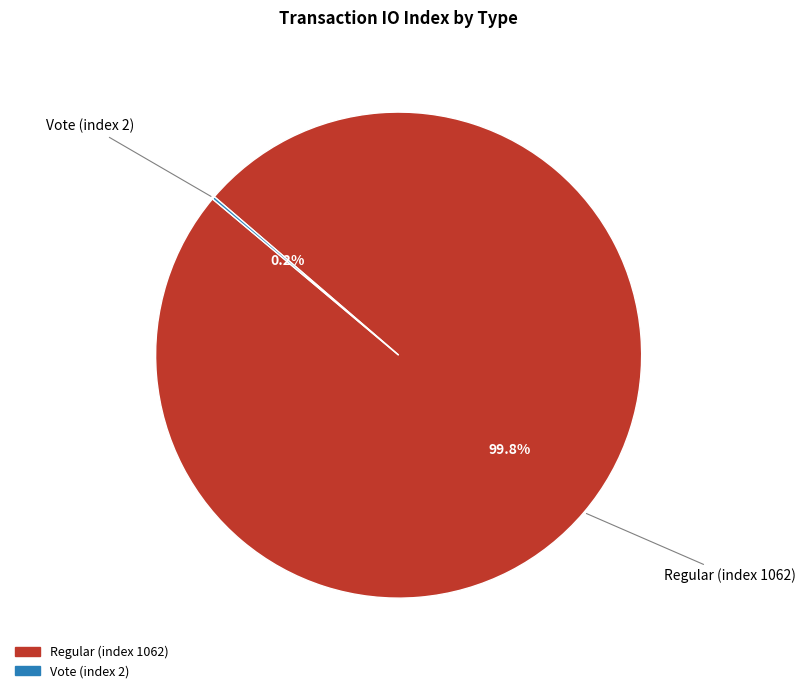

What is the majority slice?

Regular (index 1062)